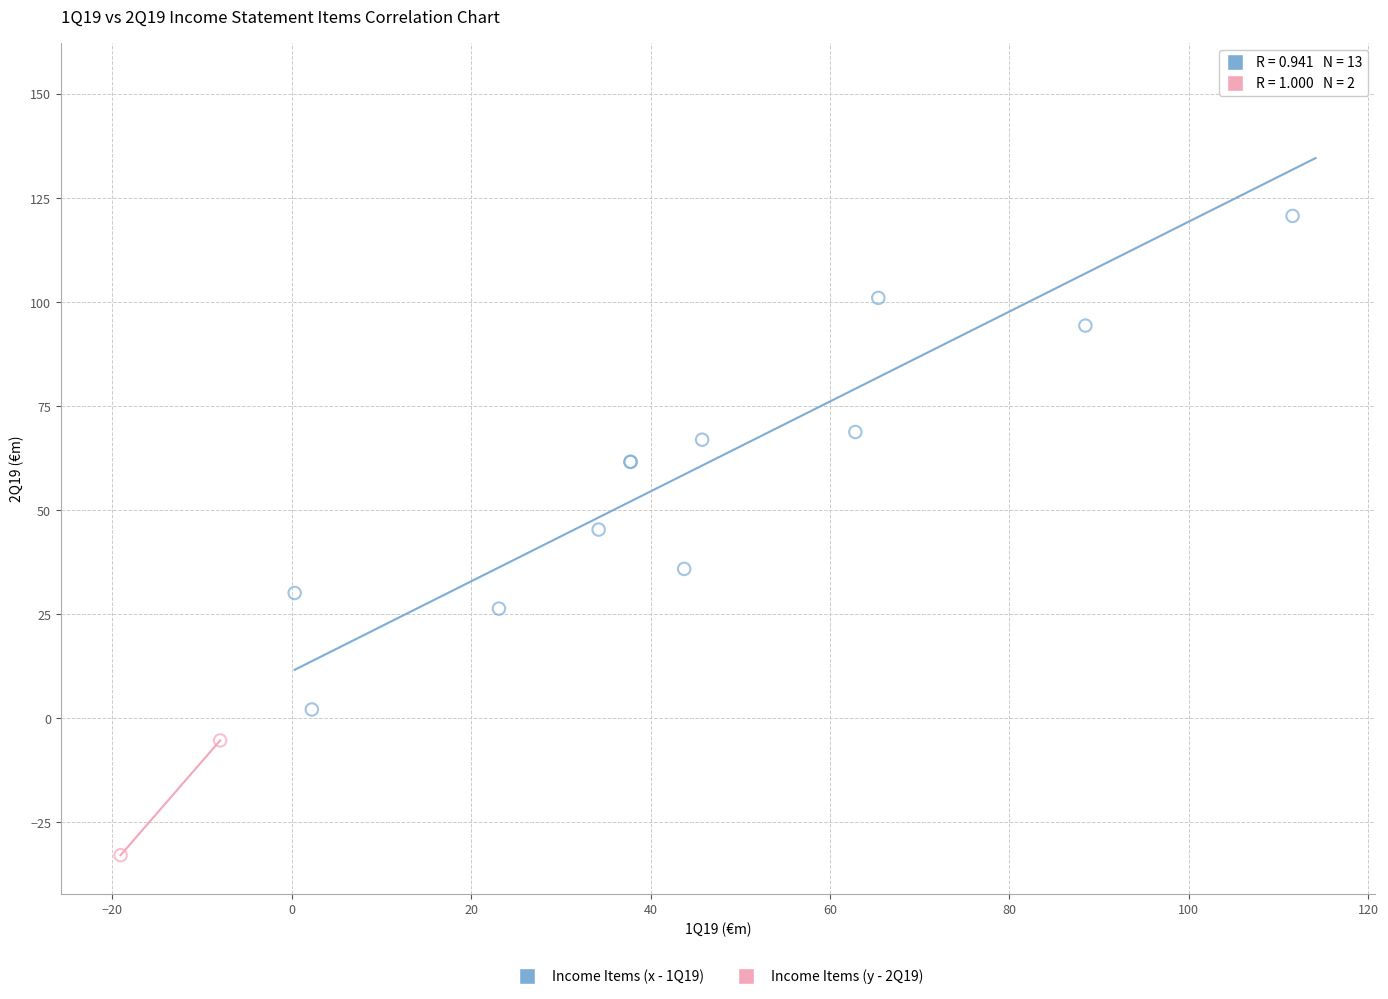

Which series has the widest spread of Y values?

Income Items (x - 1Q19)